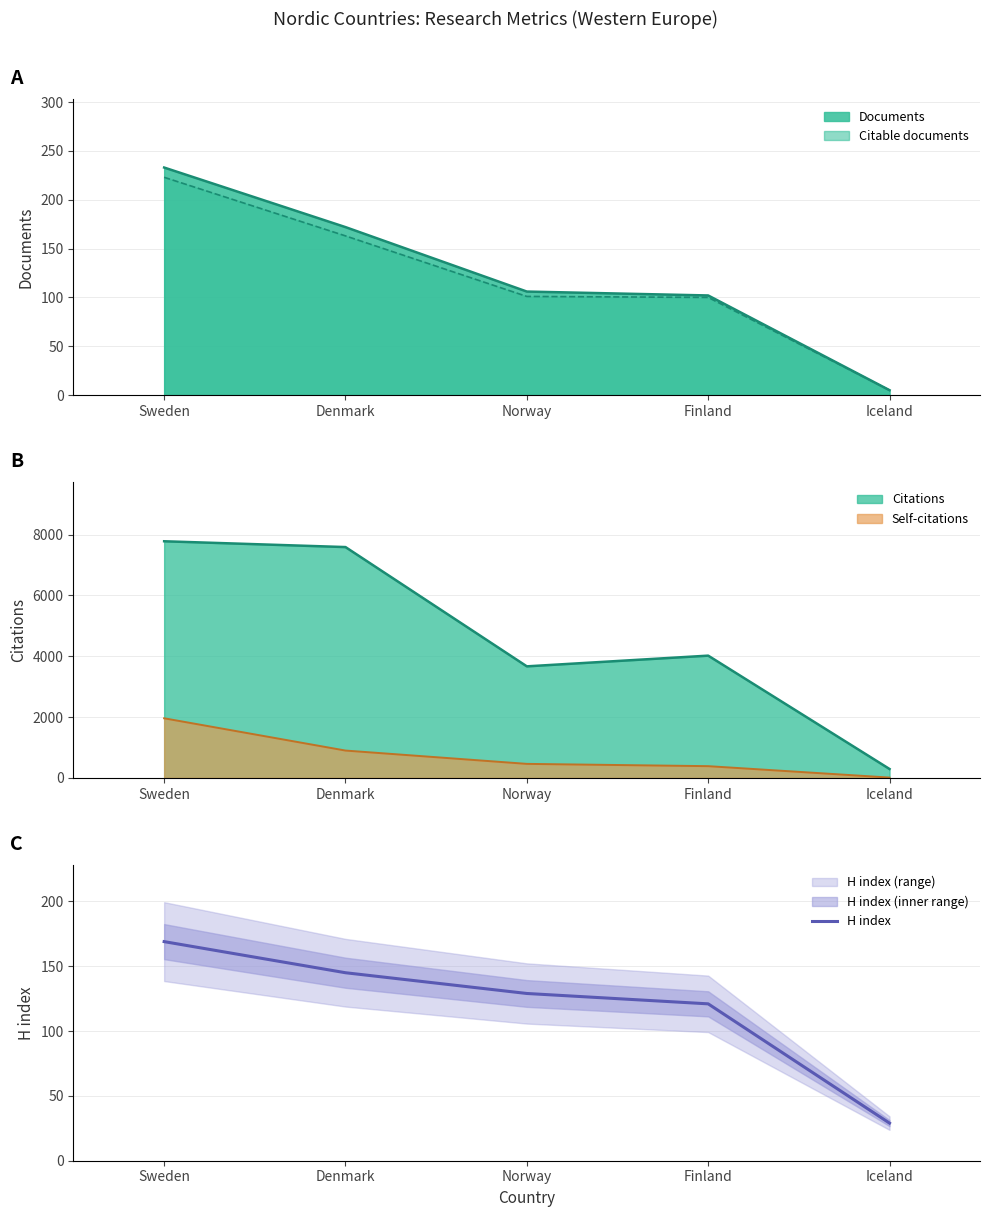

Approximately how many times larger is the value at Norway compared to Iceland?

4.4